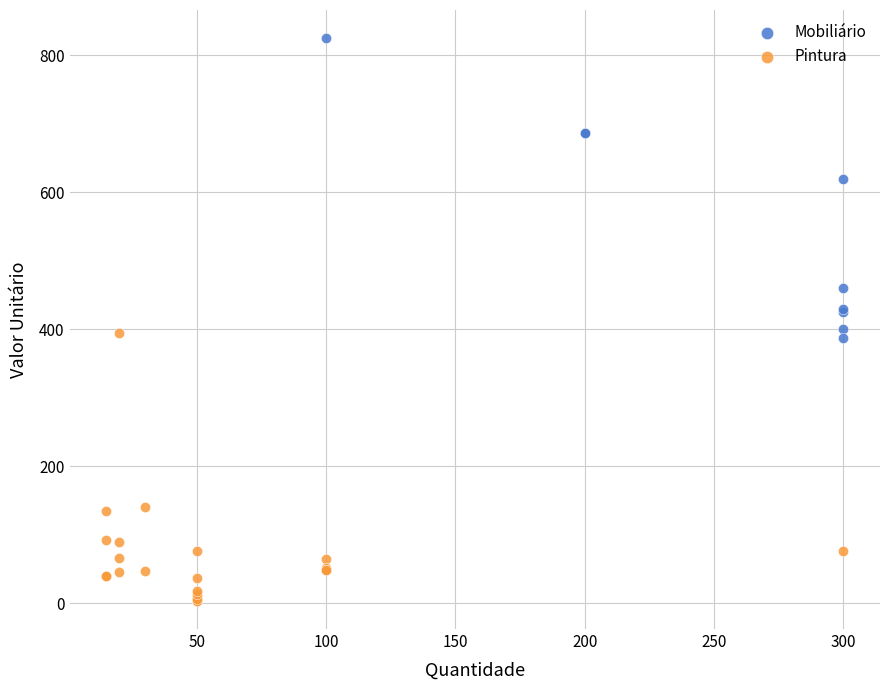

Which series has the largest Y range (max minus min)?

Mobiliário